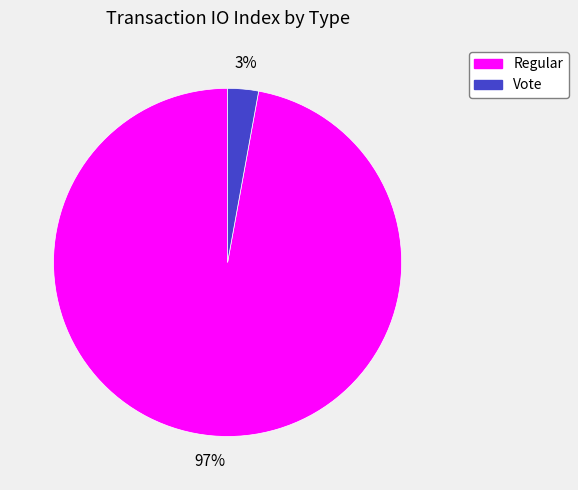

Which slice is the smallest?

Vote